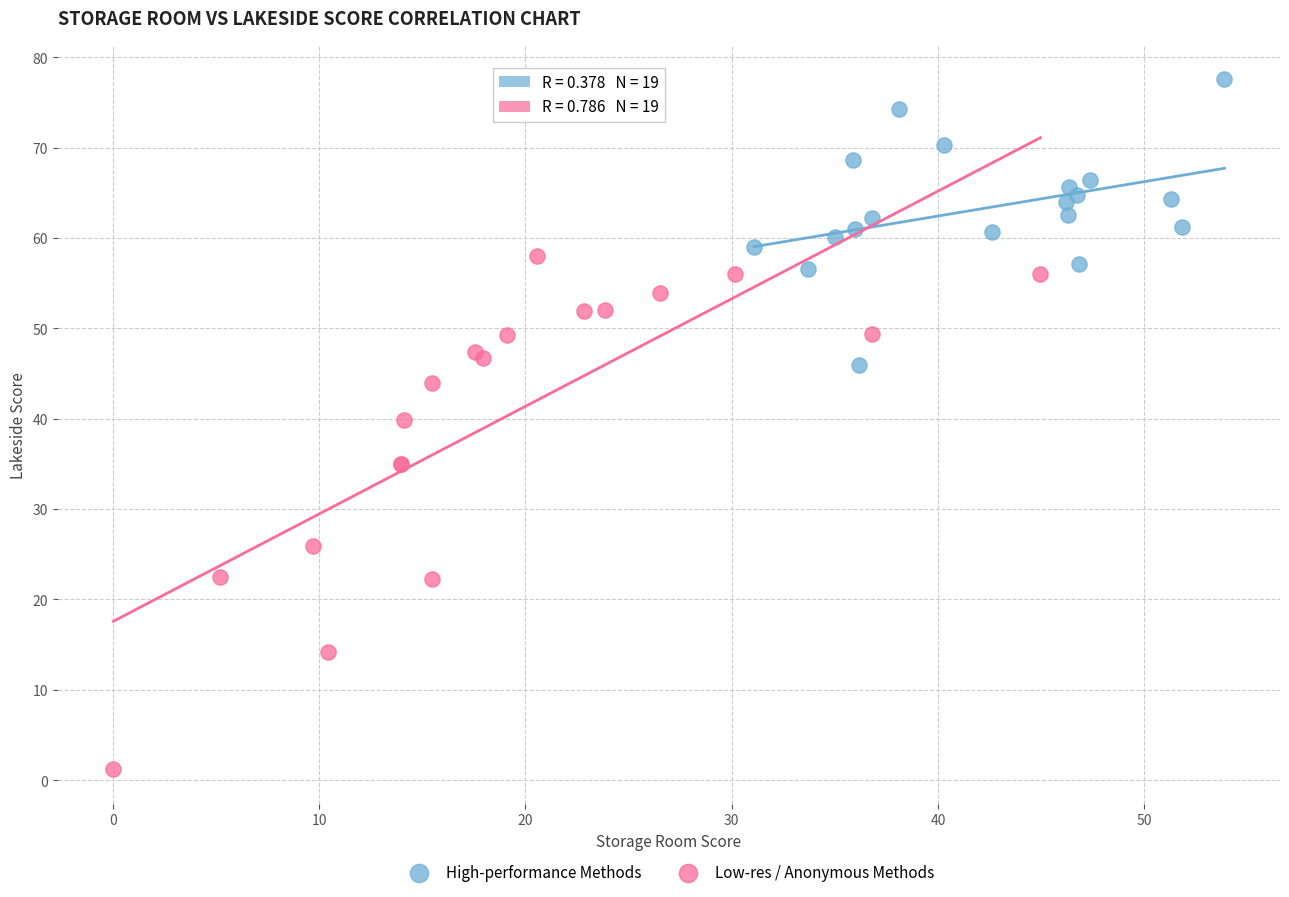

Which series has the widest spread of Y values?

Low-res / Anonymous Methods